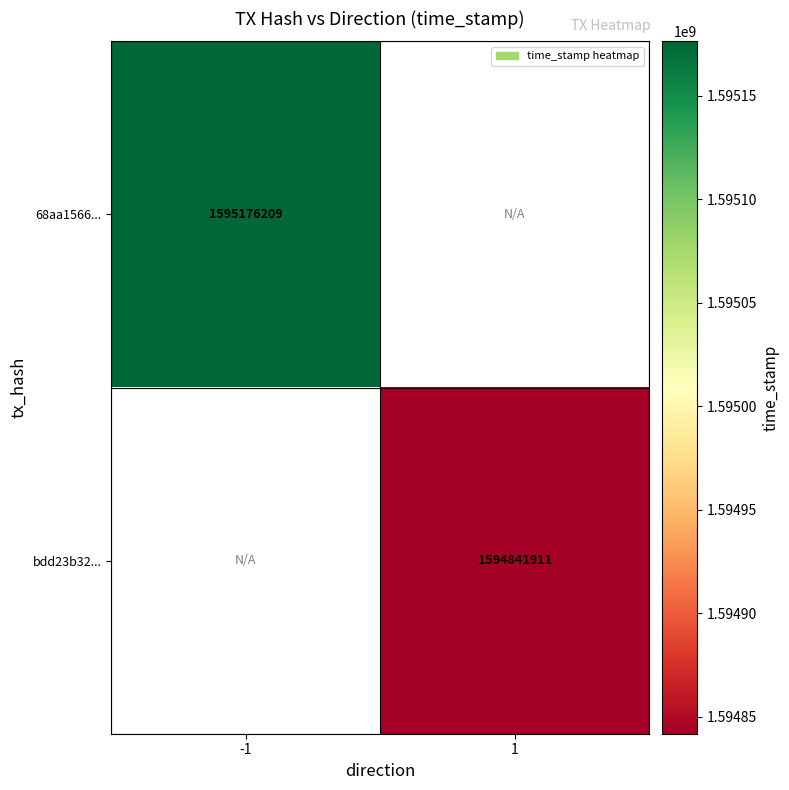

The 68aa1566... series shows 1595176209 at -1. True or false?

True